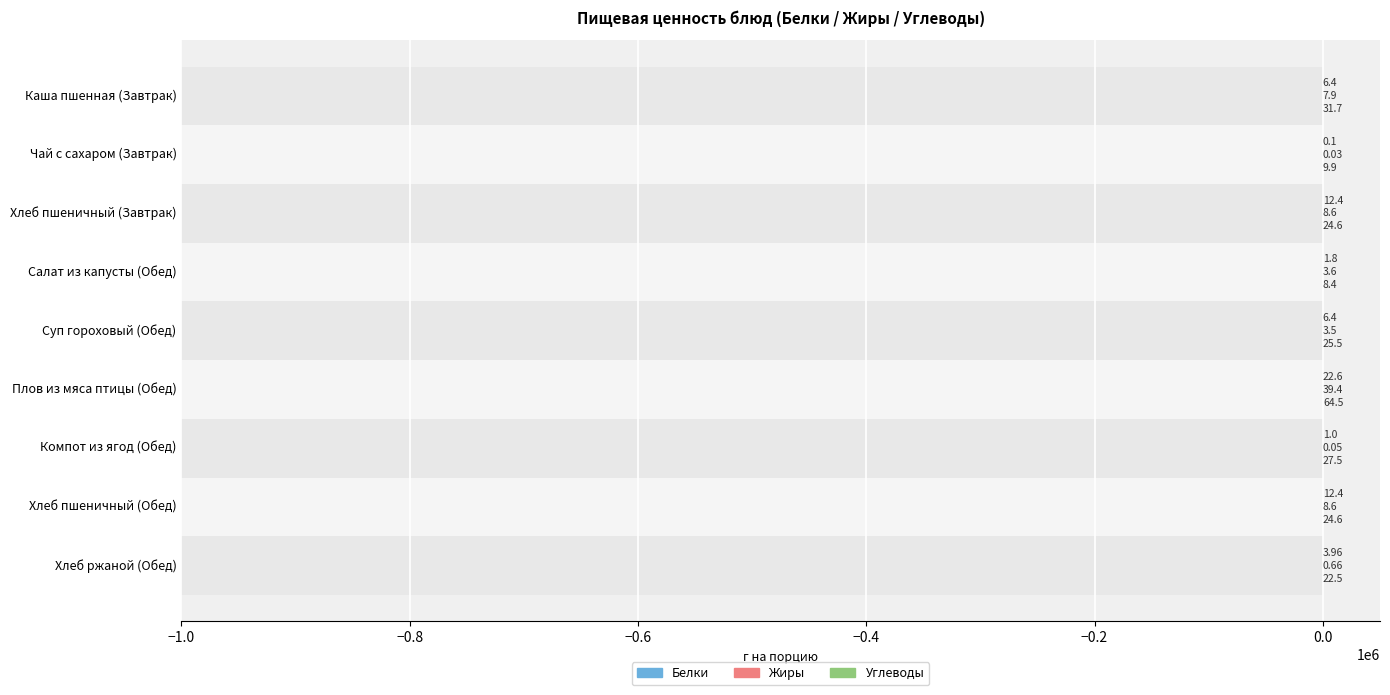

How many data points in Белки are above 6?

5